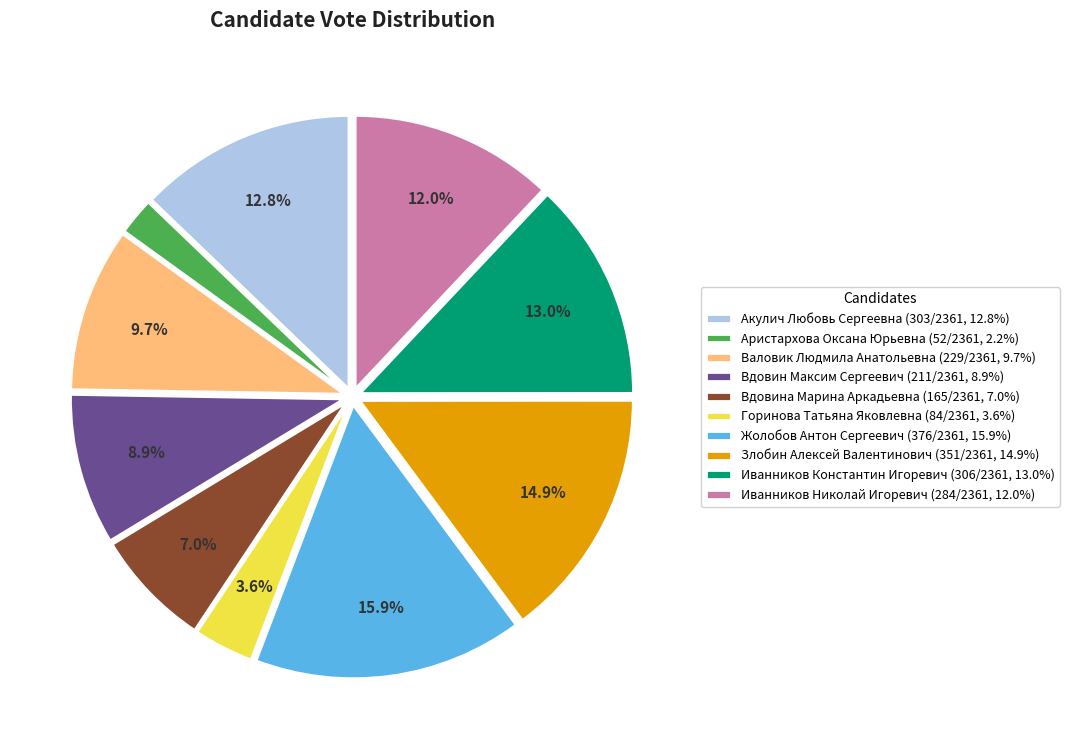

Do Жолобов Антон Сергеевич and Акулич Любовь Сергеевна together represent more than half of the pie?

No